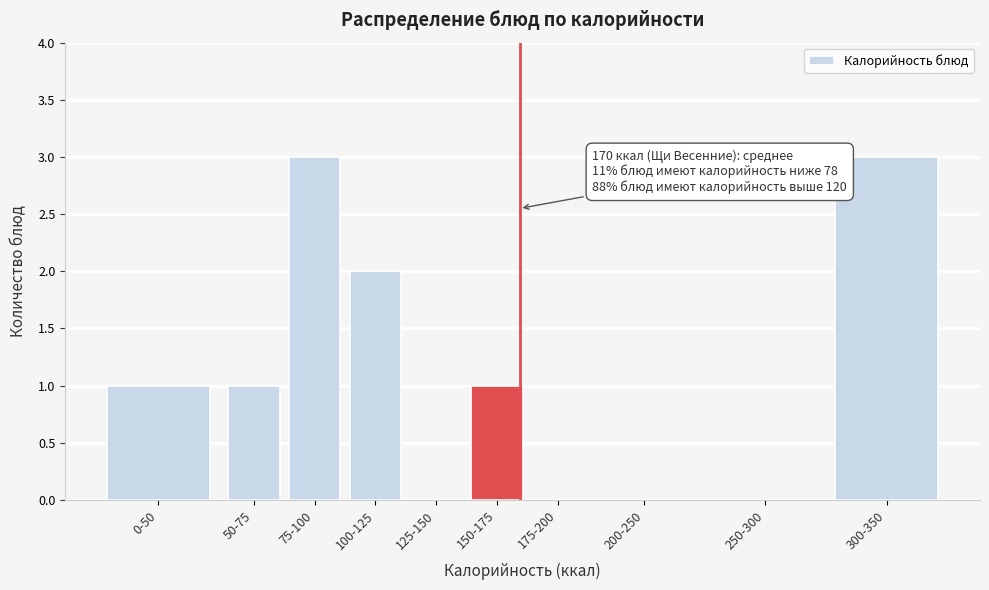

Reading left to right, what are all the values shown in this chart?

0-50=1	50-75=1	75-100=3	100-125=2	125-150=0	150-175=1	175-200=0	200-250=0	250-300=0	300-350=3